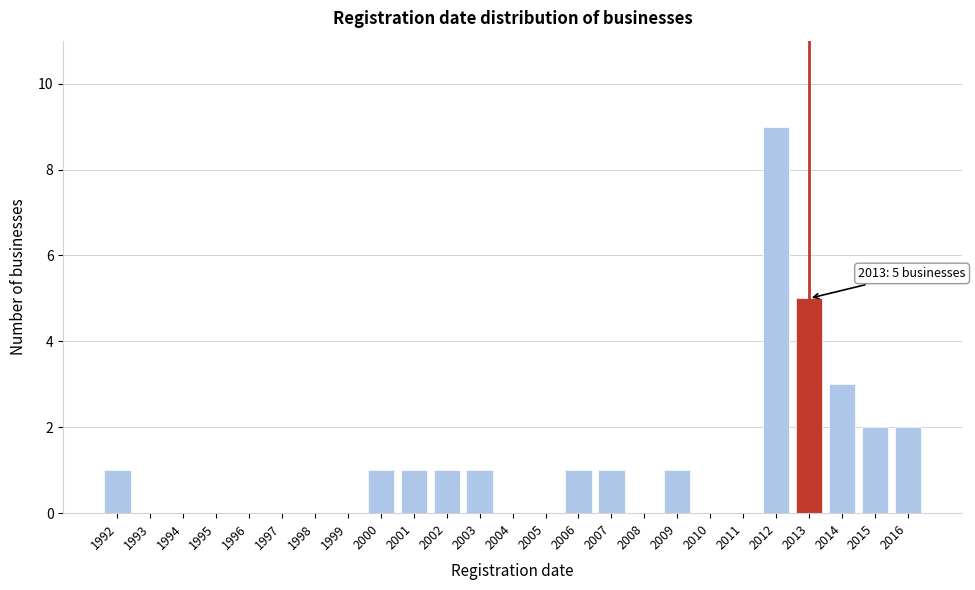

Reading right to left, transcribe all the data shown in this chart.

2016=2	2015=2	2014=3	2013=5	2012=9	2011=0	2010=0	2009=1	2008=0	2007=1	2006=1	2005=0	2004=0	2003=1	2002=1	2001=1	2000=1	1999=0	1998=0	1997=0	1996=0	1995=0	1994=0	1993=0	1992=1